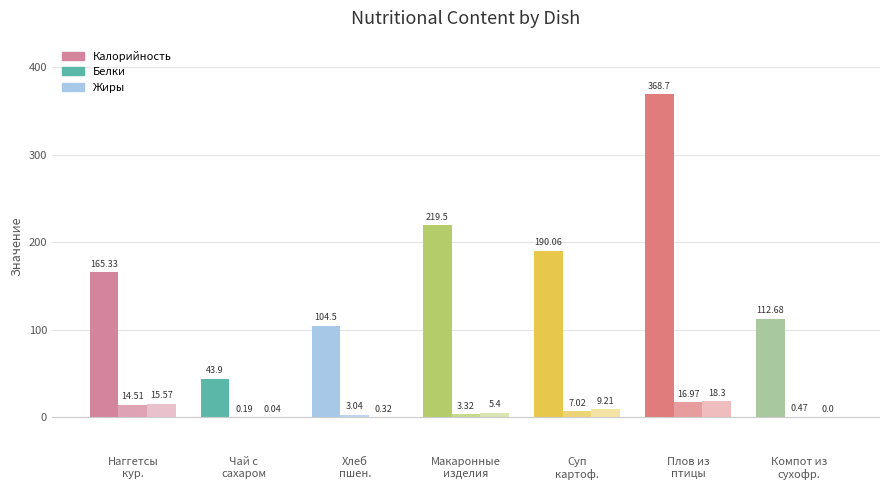

Which has a higher value, Хлеб
пшен. or Наггетсы
кур.?

Наггетсы
кур.